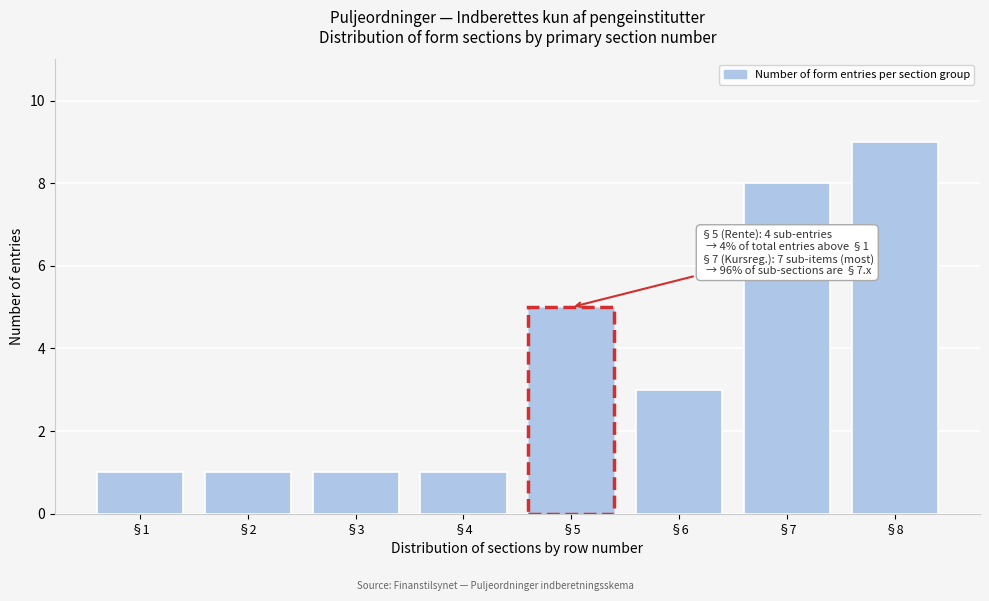

Reading left to right, transcribe all the data shown in this chart.

1	1	1	1	5	3	8	9